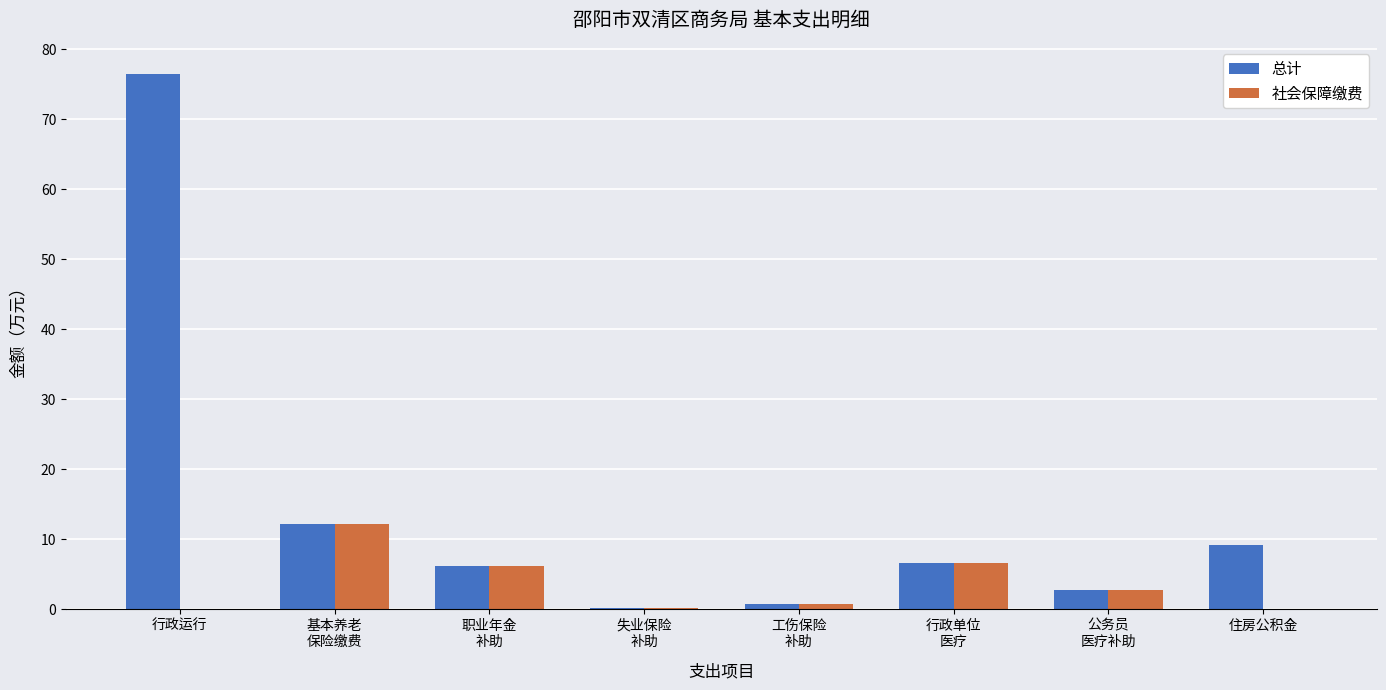

Is it true that 社会保障缴费 equals 0.0 at 住房公积金?

True